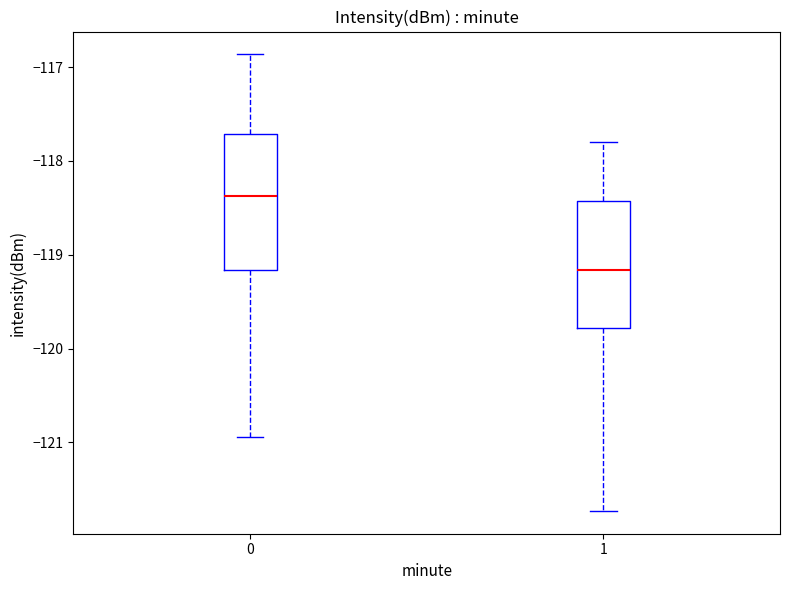

Reading left to right, transcribe this box plot: for each box, give where its median line is, the range the box spans, and where its two whiskers end, as read against the y-axis. The values are not printed on the chart, so give them approximately, as read against the axis.

0: median -118.4, box -119.2 to -117.7, whiskers -120.9 to -116.9
1: median -119.2, box -119.8 to -118.4, whiskers -121.7 to -117.8